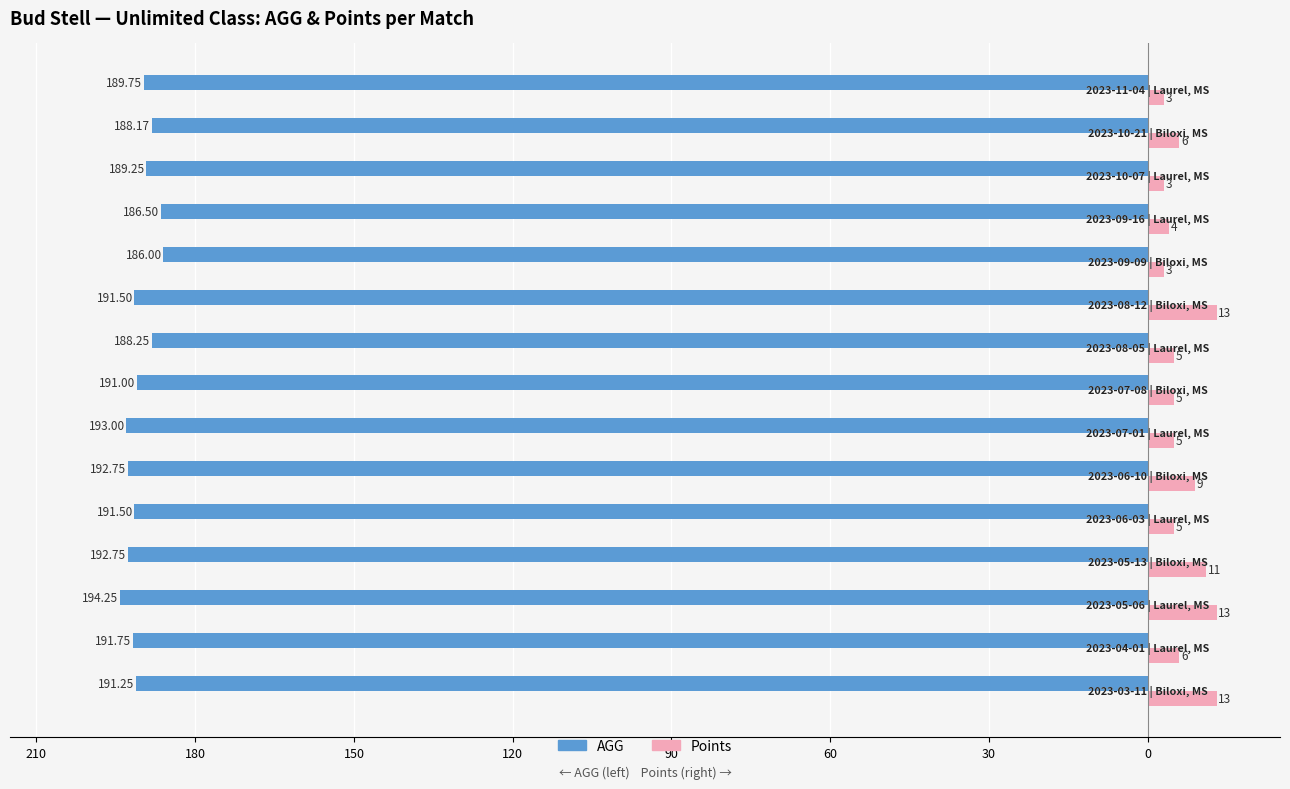

What are all the series names shown in the legend?

AGG, Points